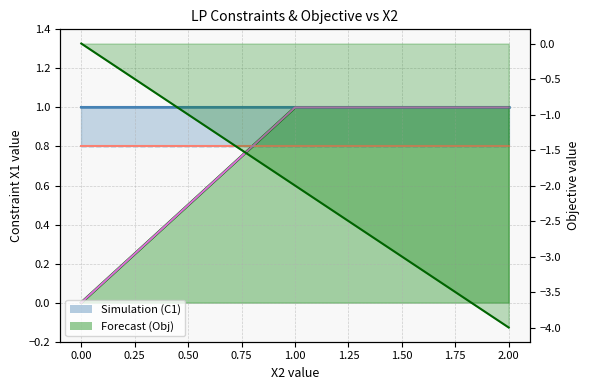

The value of Constraint 3 (X2) at −0.25 is 0.0. True or false?

True